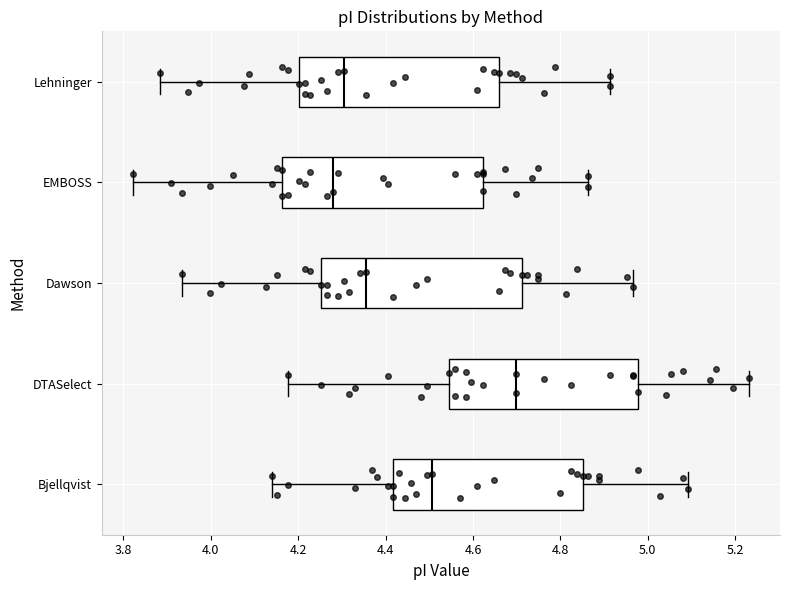

Which box has the furthest to the left median line?

EMBOSS